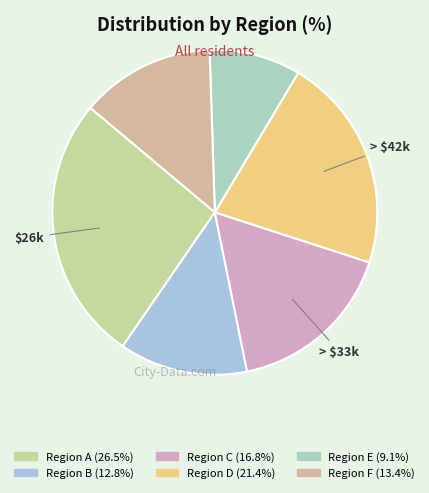

How many segments does this pie chart have?

6